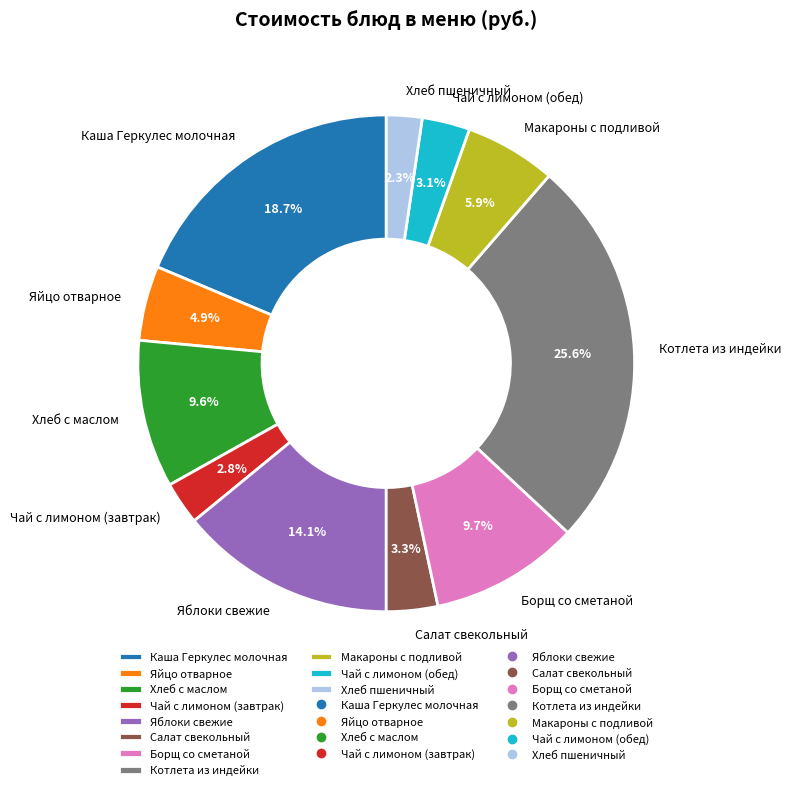

To the nearest percent, what is the average slice percentage?

9%